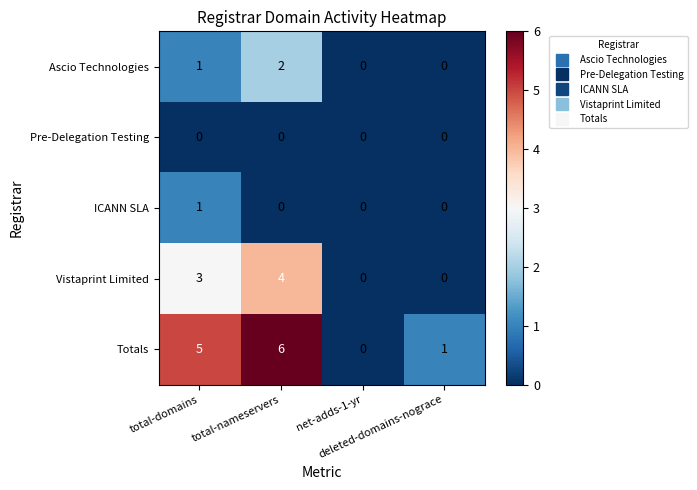

How many ICANN SLA values are between 0 and 1?

4